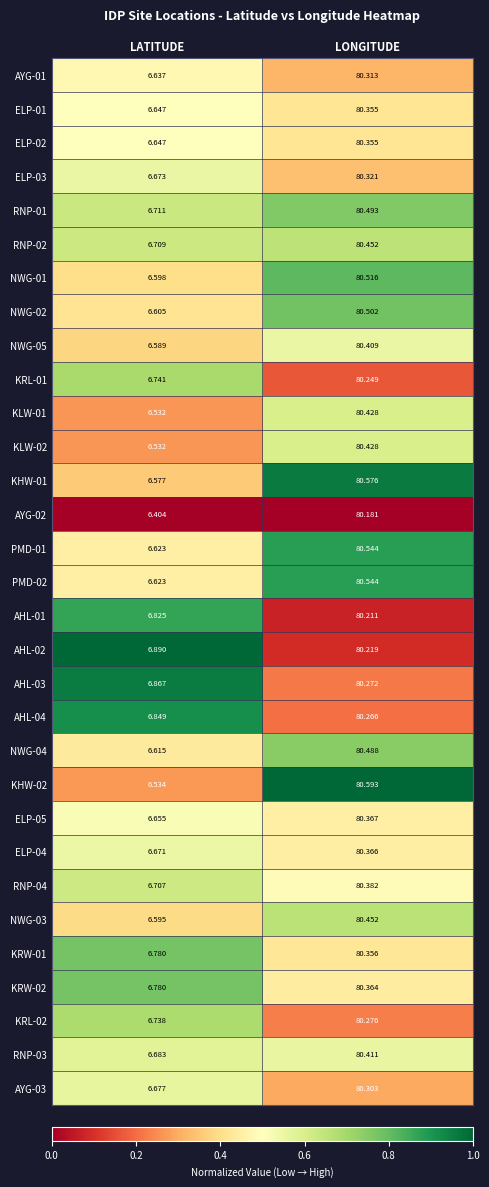

At which category is the sum across all series the highest?

LONGITUDE